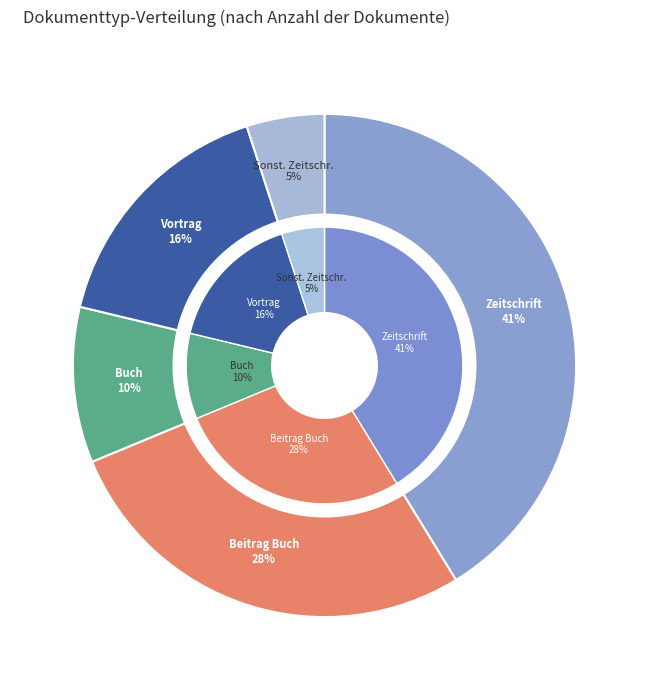

Approximately how many times larger is the value at Buch compared to Beitrag in einem Buch?

0.4